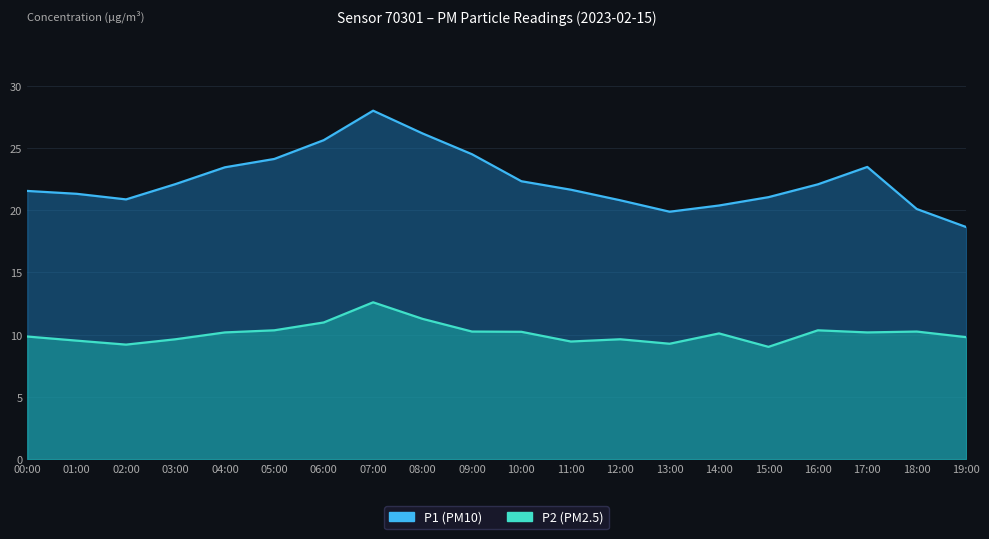

At which label does P2 reach its minimum?

15:00